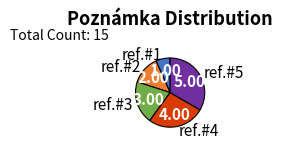

Do ref.#1 and ref.#4 together represent more than half of the pie?

No